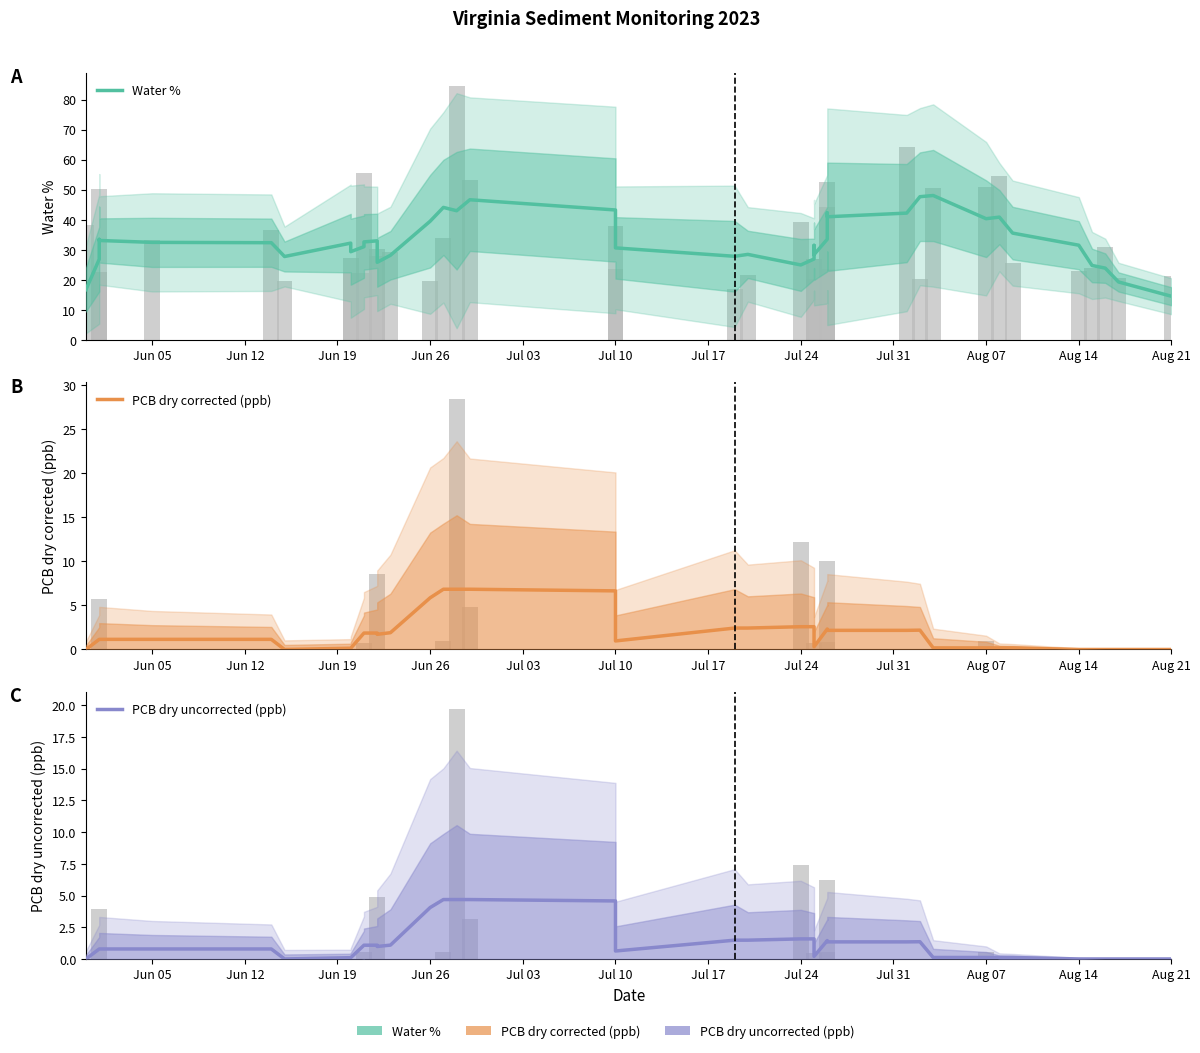

Is the value of Water % at 34 greater than the value of PCB dry corrected (ppb) at Jun 26?

Yes